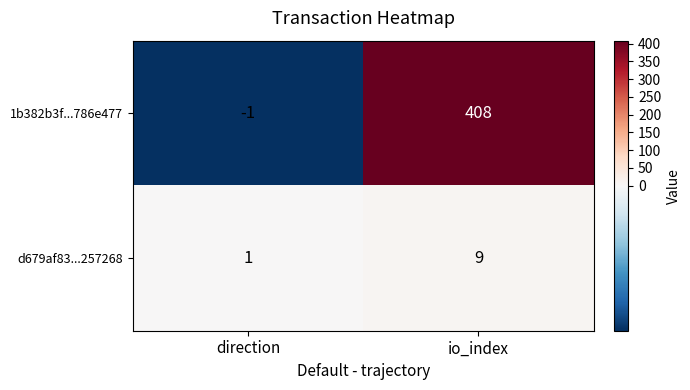

What is the difference between the highest and lowest values at io_index?

399